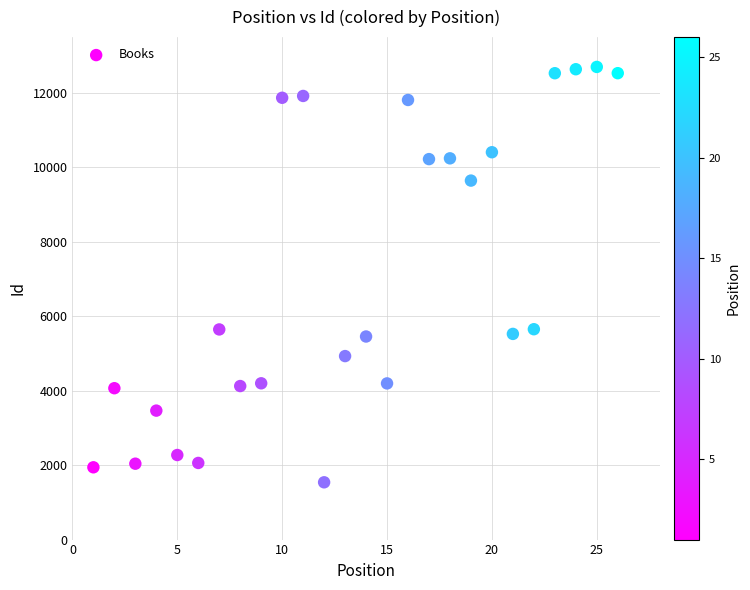

What is the range of Y values (max minus min)?

11160